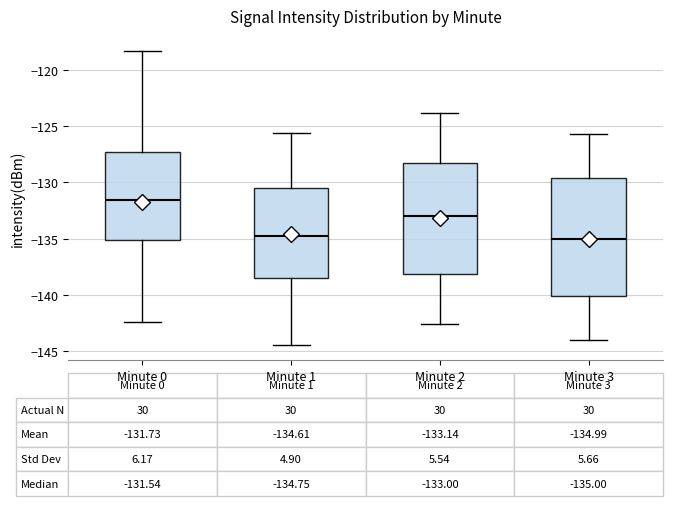

Which box has the highest median line?

Minute 0